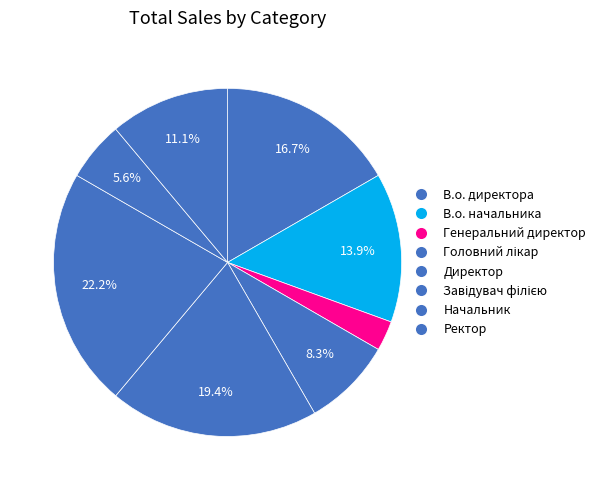

Which has a higher value, Завідувач філією or В.о. начальника?

Завідувач філією